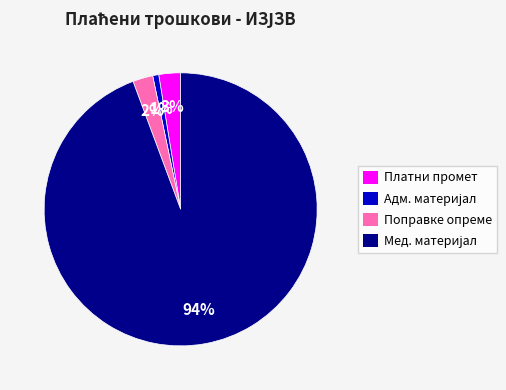

Count the number of slices in the pie.

4